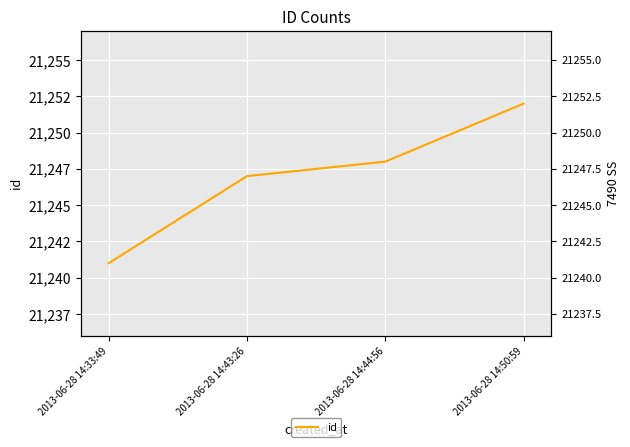

What is the greatest value displayed?

21252